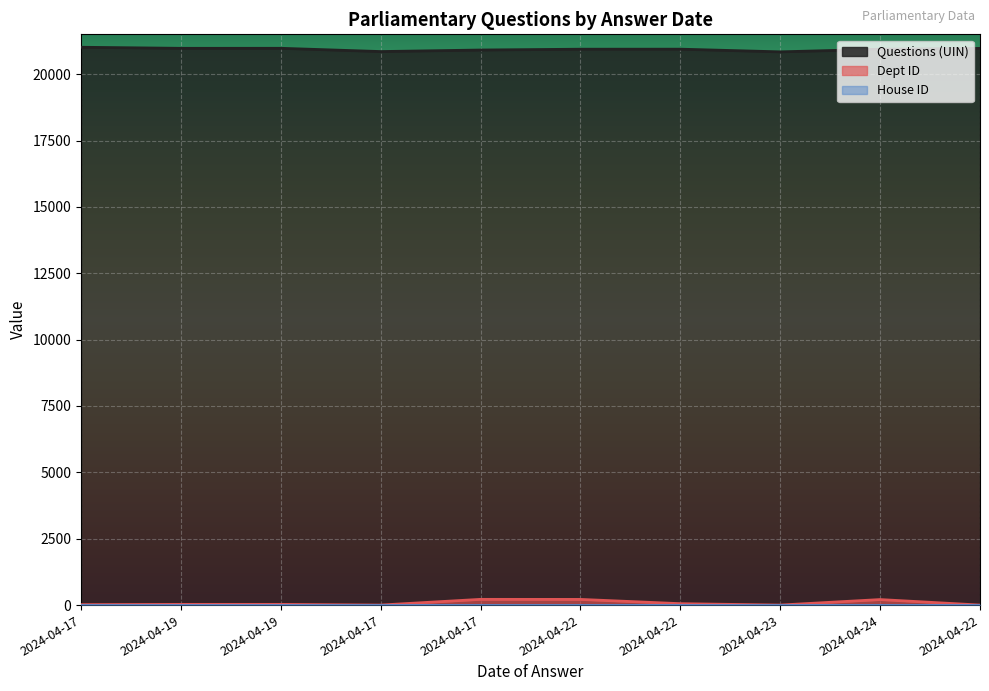

True or false: Questions (UIN) has more than 0 interior local peaks.

True